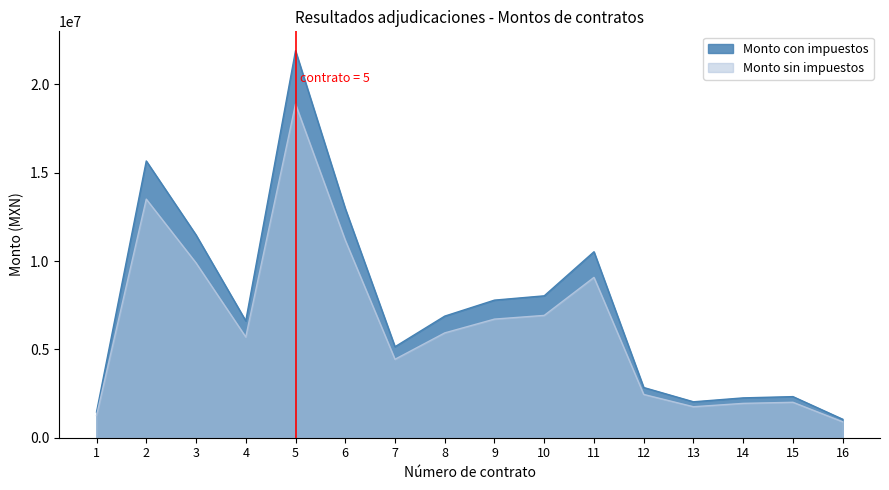

Which category has the lowest value in the Monto con impuestos series?

16